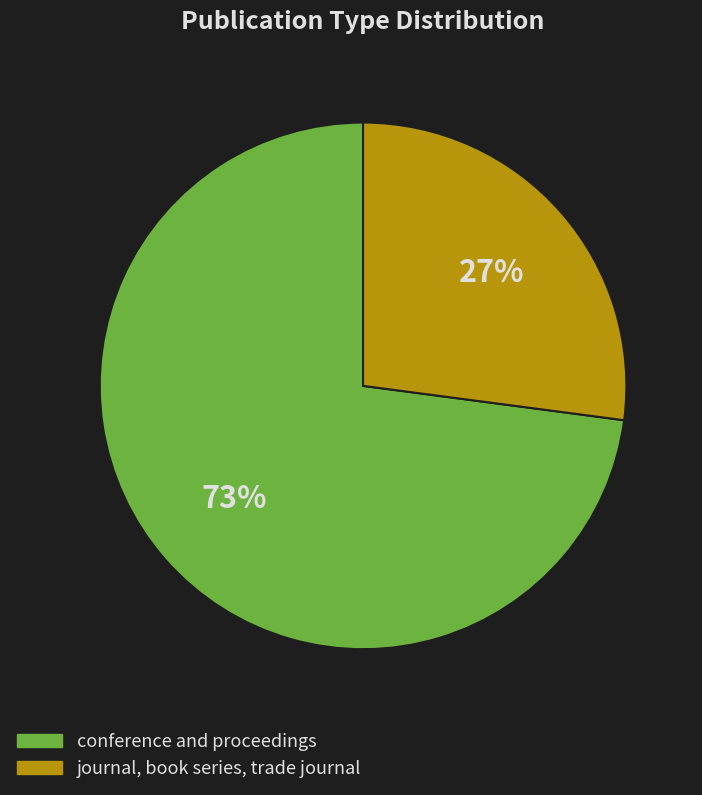

Do conference and proceedings and journal, book series, trade journal together represent more than half of the pie?

Yes